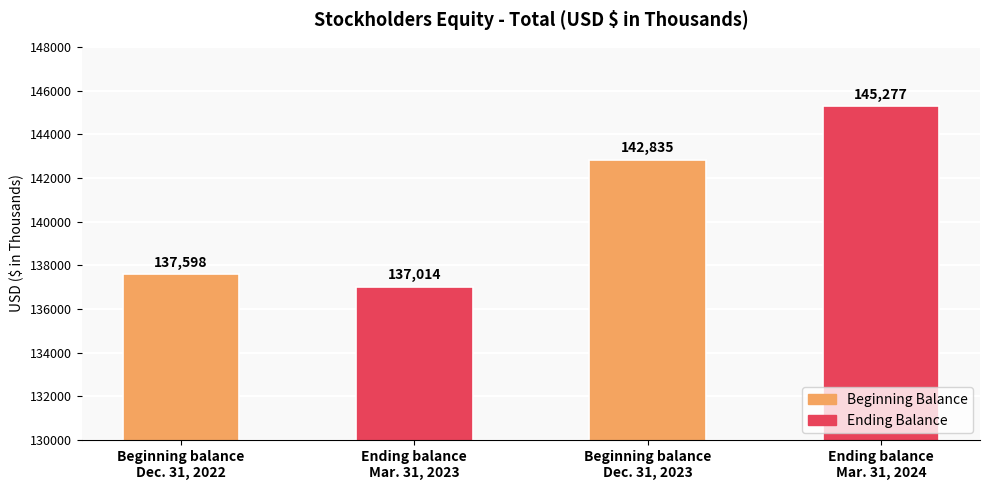

Is it true that the value at Ending balance
Mar. 31, 2023 is 30783?

False